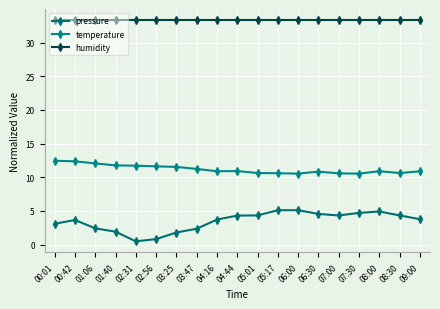

The humidity series shows 50.6 at 07:30. True or false?

False